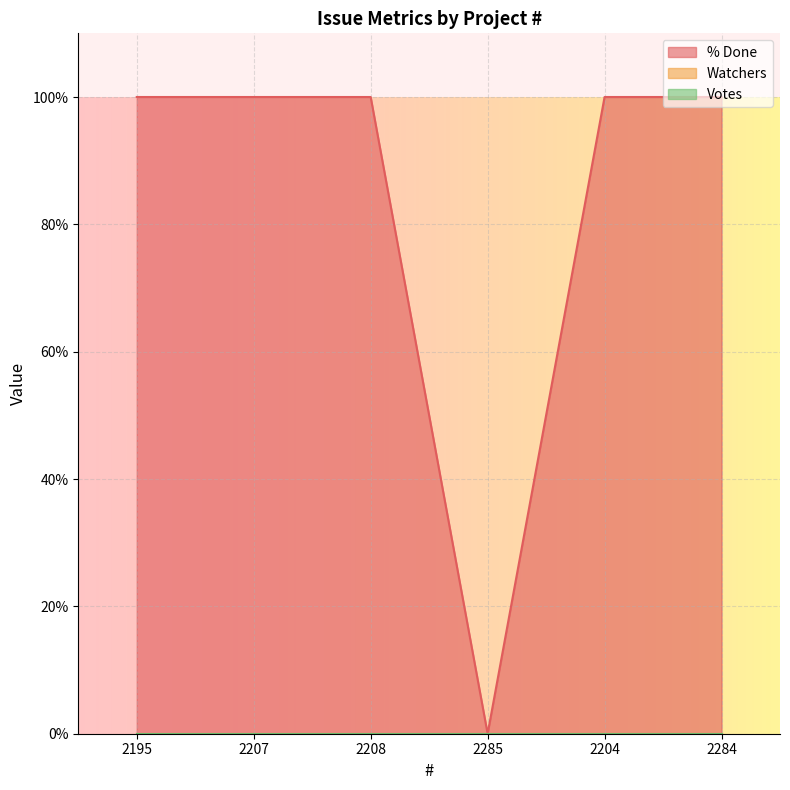

Between 2208 and 2284, which is larger?

2208